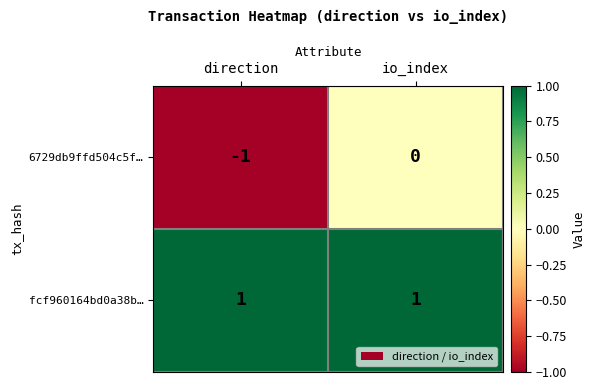

Which series has the largest total across all categories?

fcf960164bd0a38b…